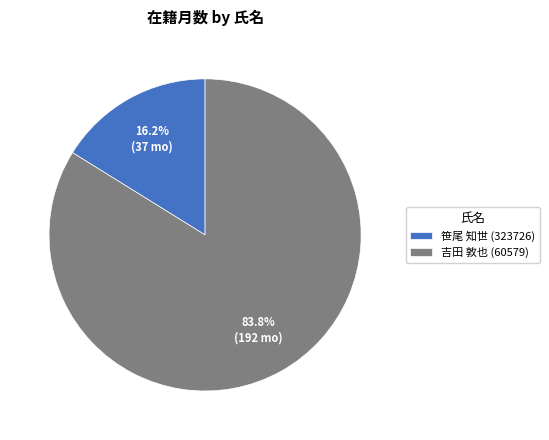

Is there any slice that represents more than half of the pie?

Yes